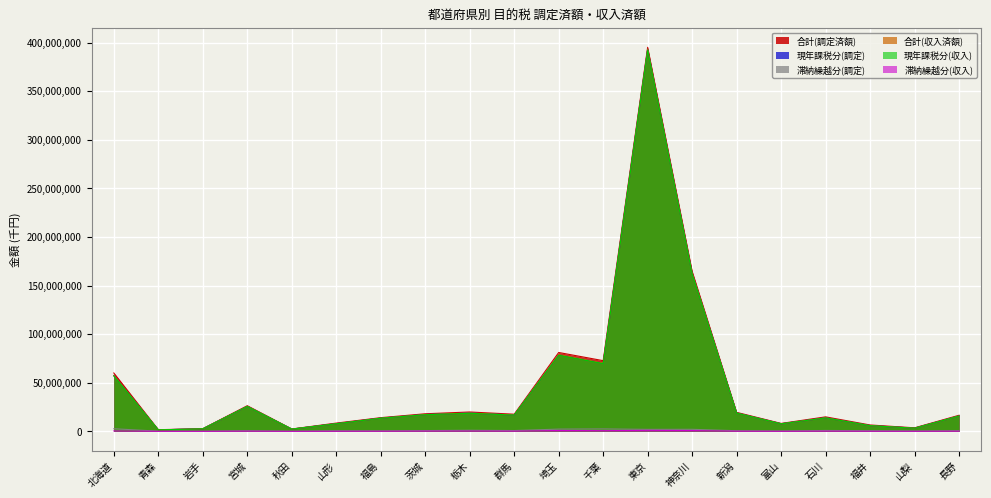

At which label does 滞納繰越分(収入) first exceed 163017?

北海道